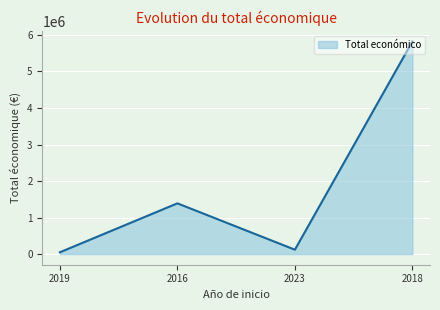

Does the chart have visible grid lines?

Yes